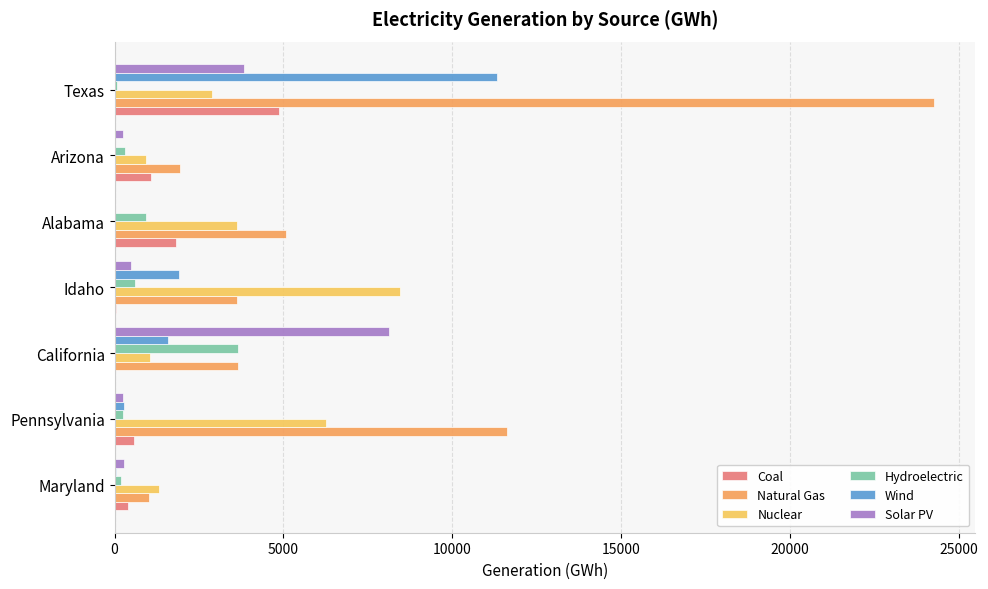

What is the sum of all Natural Gas values?

51174